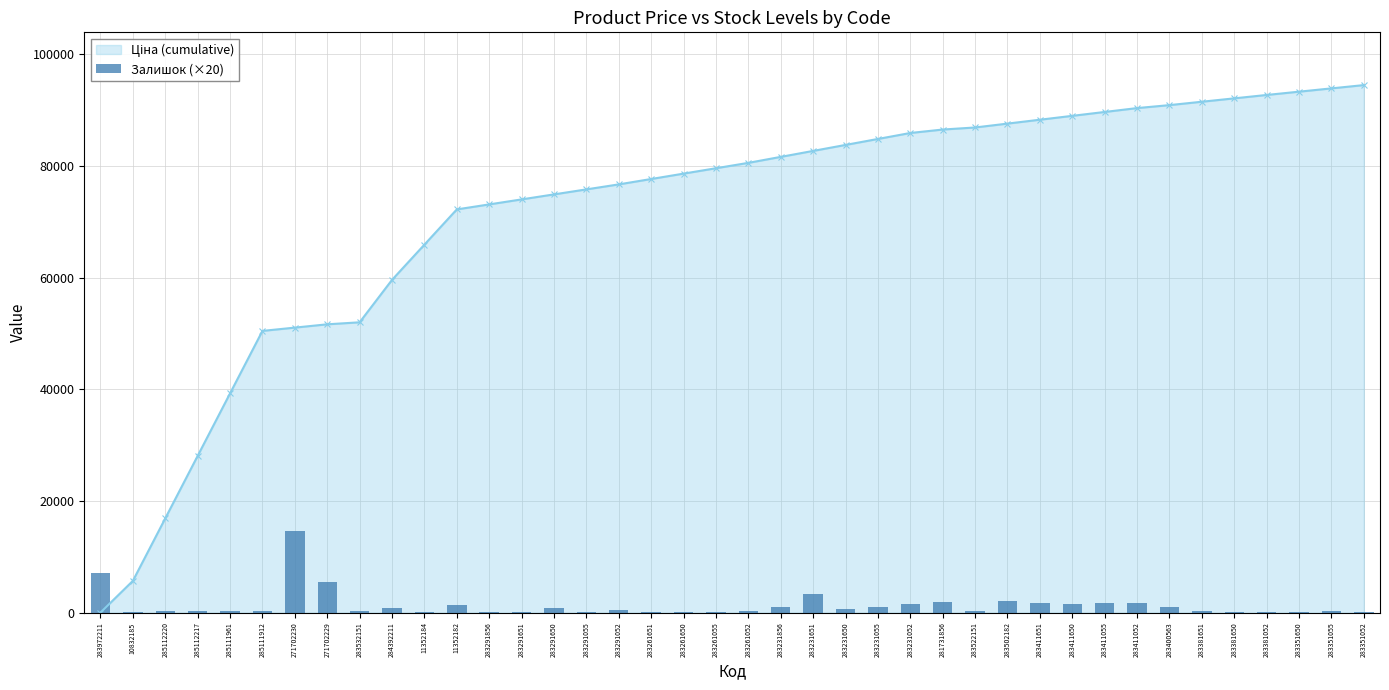

How many values are below 340?

18